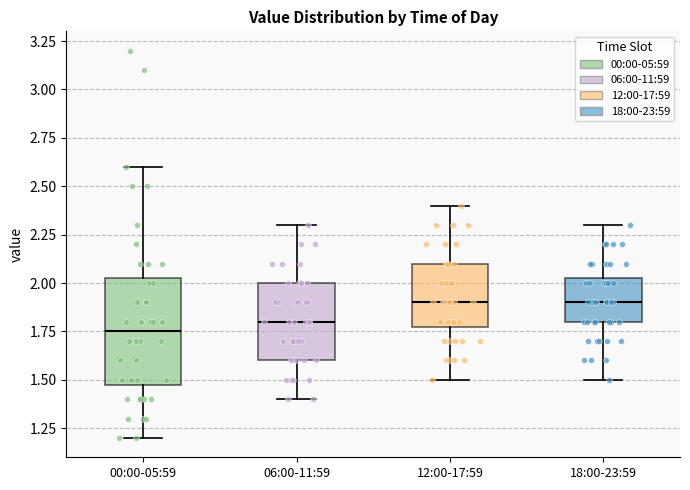

Where is the upper edge of the box for 18:00-23:59 on the y-axis? The values are not printed on the chart, so give them approximately, as read against the axis.

2.05